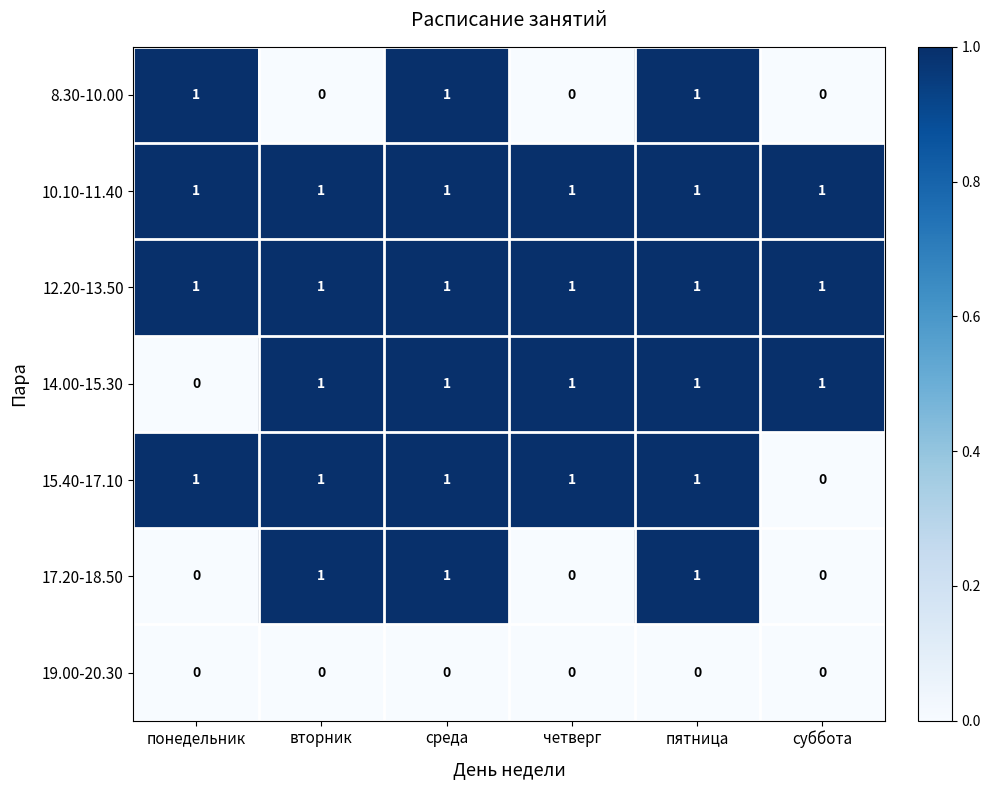

What is the total value across all series at суббота?

3